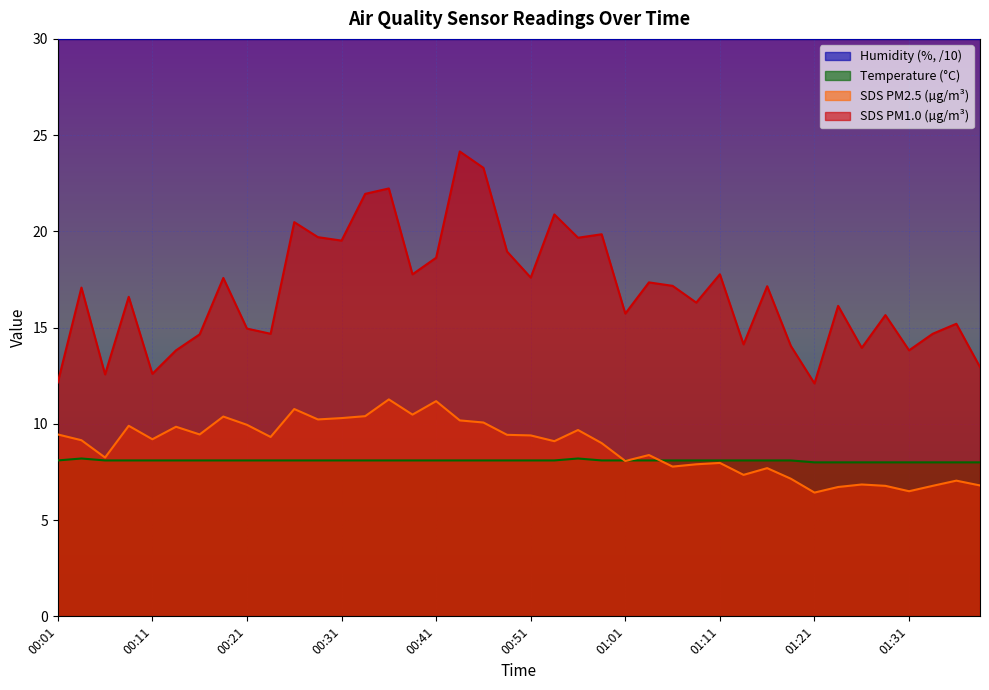

Does the chart display data point markers on the line(s)?

No